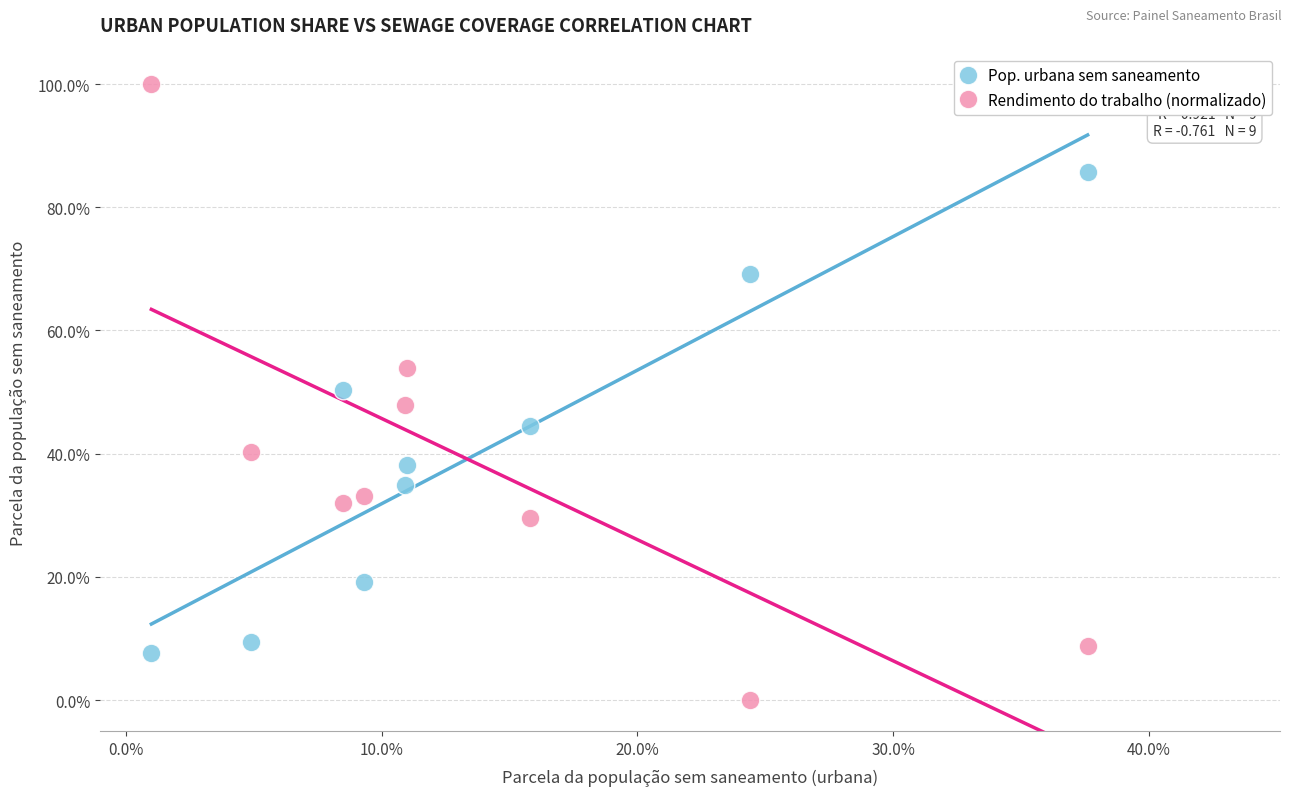

What are all the series names shown in the legend?

Pop. urbana sem saneamento, Rendimento do trabalho (normalizado)